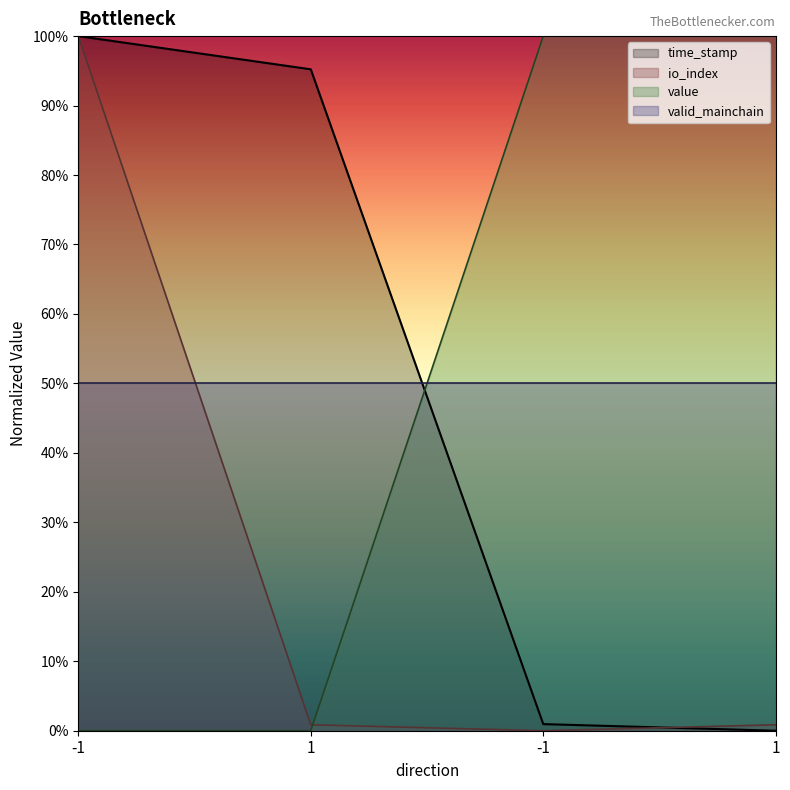

Does the chart display data point markers on the line(s)?

No